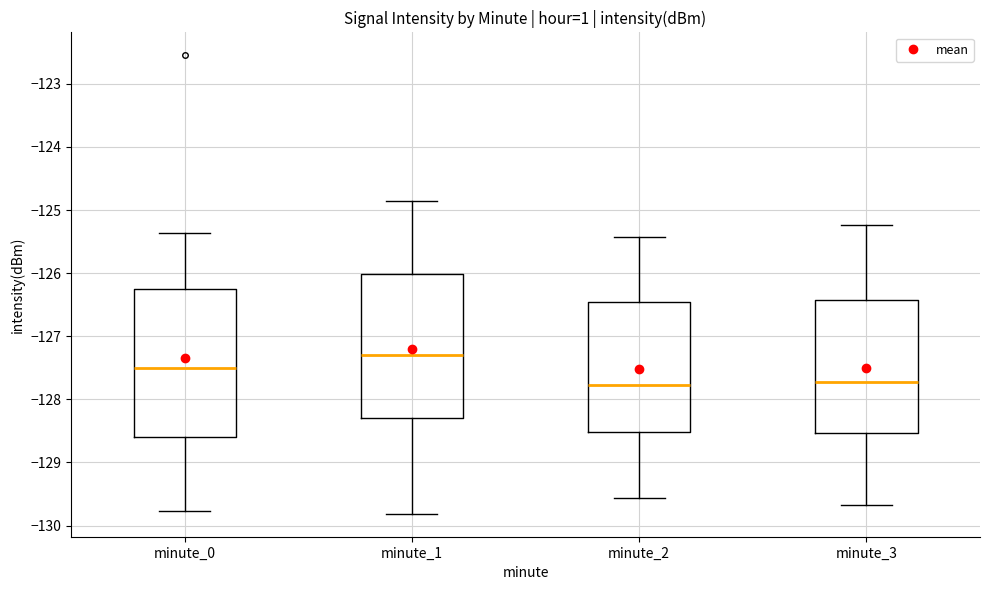

Reading left to right, transcribe this box plot: for each box, give where its median line is, the range the box spans, and where its two whiskers end, as read against the y-axis. The values are not printed on the chart, so give them approximately, as read against the axis.

minute_0: median -127.5, box -128.6 to -126.3, whiskers -129.8 to -125.4
minute_1: median -127.3, box -128.3 to -126.0, whiskers -129.8 to -124.9
minute_2: median -127.8, box -128.5 to -126.5, whiskers -129.6 to -125.4
minute_3: median -127.7, box -128.5 to -126.4, whiskers -129.7 to -125.2